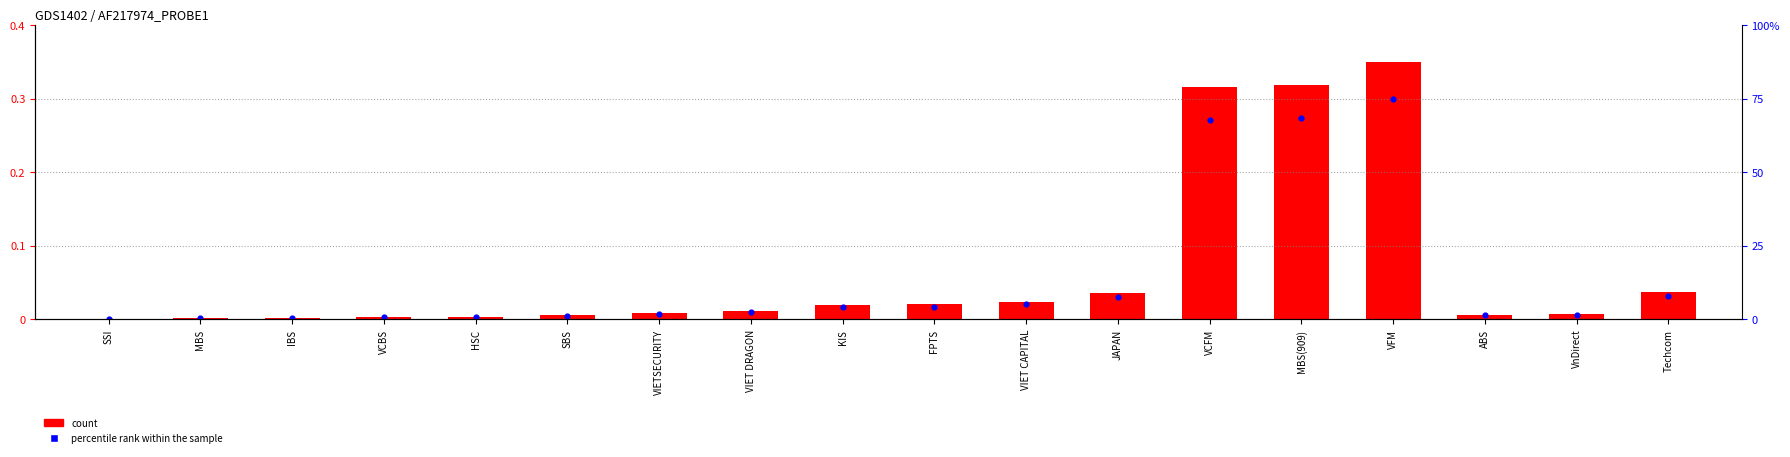

Is the value of count at MBS(909) greater than the value of percentile rank within the sample at SBS?

Yes